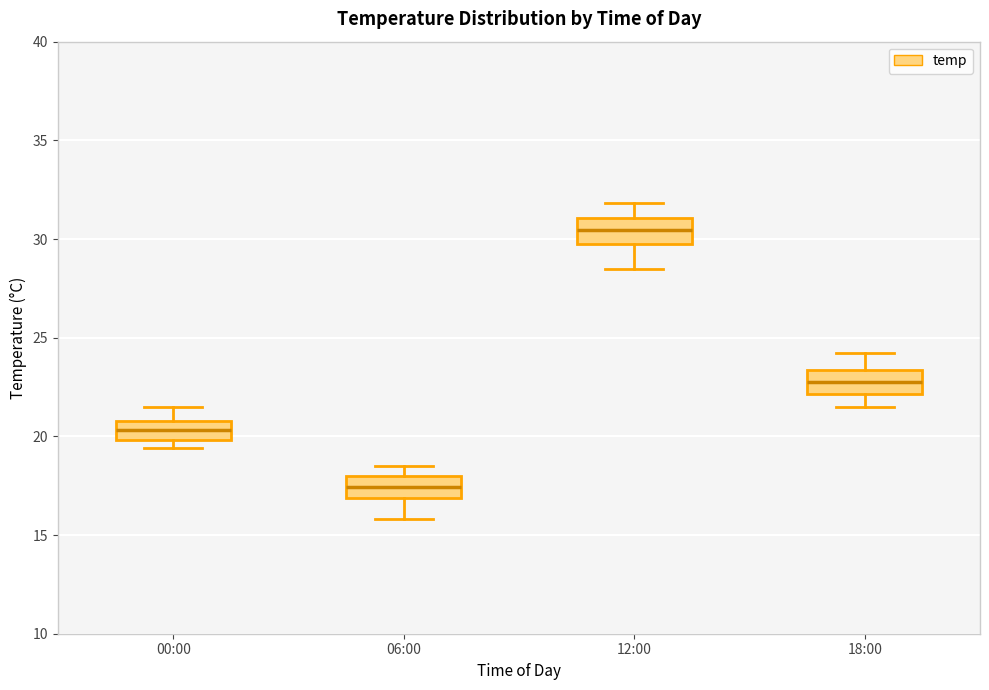

Reading left to right, transcribe this box plot: for each box, give where its median line is, the range the box spans, and where its two whiskers end, as read against the y-axis. The values are not printed on the chart, so give them approximately, as read against the axis.

00:00: median 20.5, box 20.0 to 21.0, whiskers 19.5 to 21.5
06:00: median 17.5, box 17.0 to 18.0, whiskers 16.0 to 18.5
12:00: median 30.5, box 29.5 to 31.0, whiskers 28.5 to 32.0
18:00: median 23.0, box 22.0 to 23.5, whiskers 21.5 to 24.0